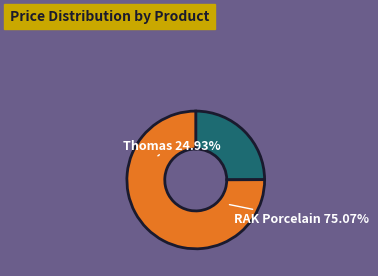

Do 13678 and 19170 together represent more than half of the pie?

No